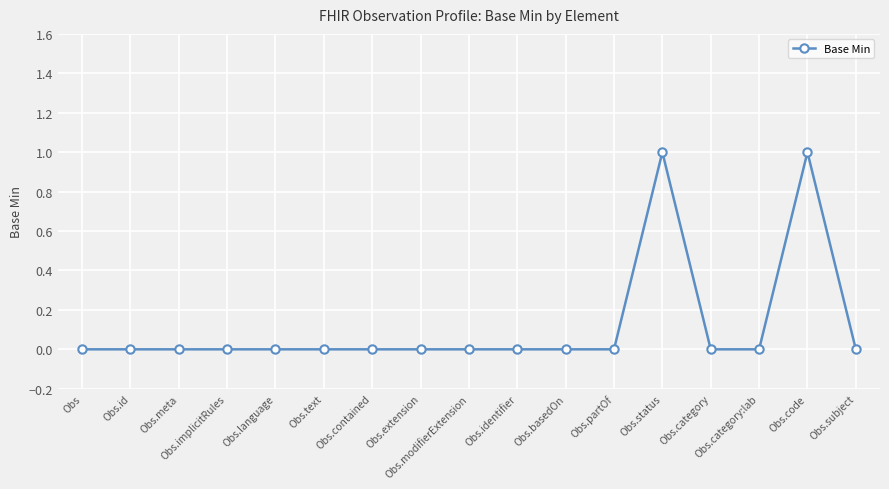

How many distinct data groups are displayed?

1